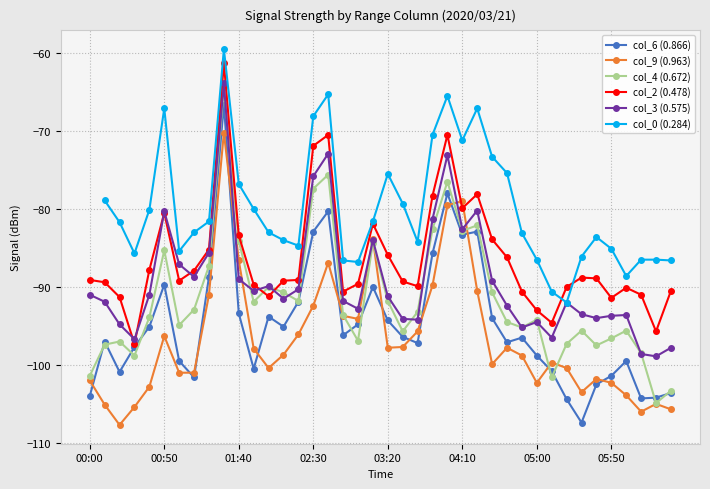

What are all the series names shown in the legend?

col_6 (0.866), col_9 (0.963), col_4 (0.672), col_2 (0.478), col_3 (0.575), col_0 (0.284)